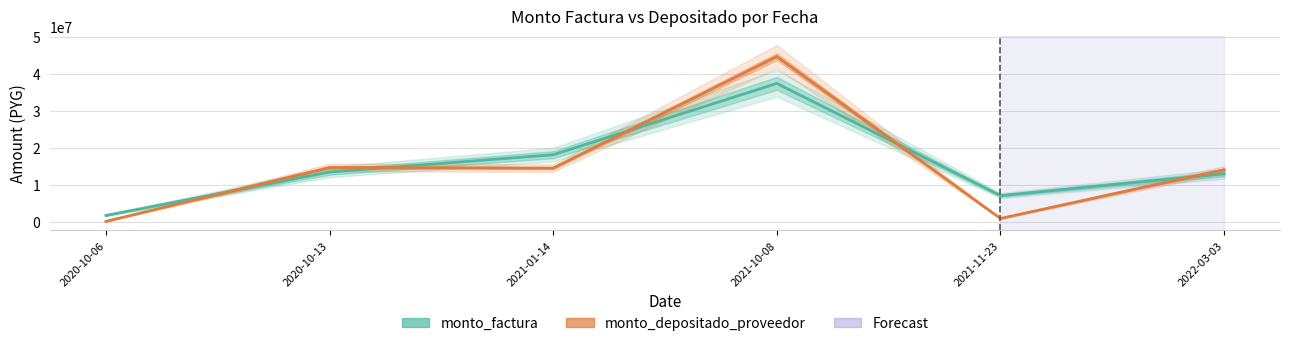

What is the minimum value shown in the chart?

119557.0